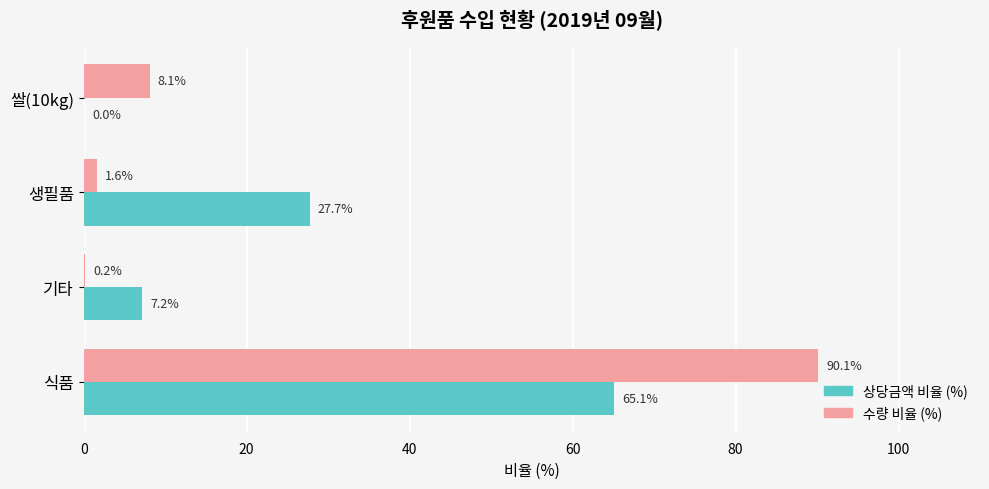

What is the approximate value of 수량 비율 (%) at 생필품?

1.6